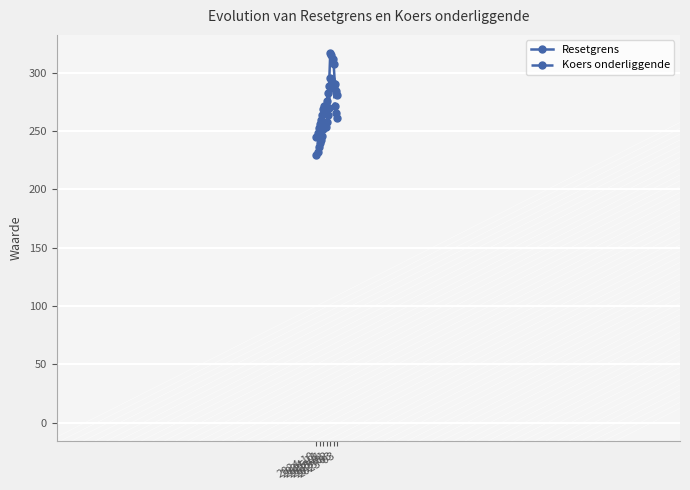

What is the value of the Resetgrens point at the 16th from the left?

307.0